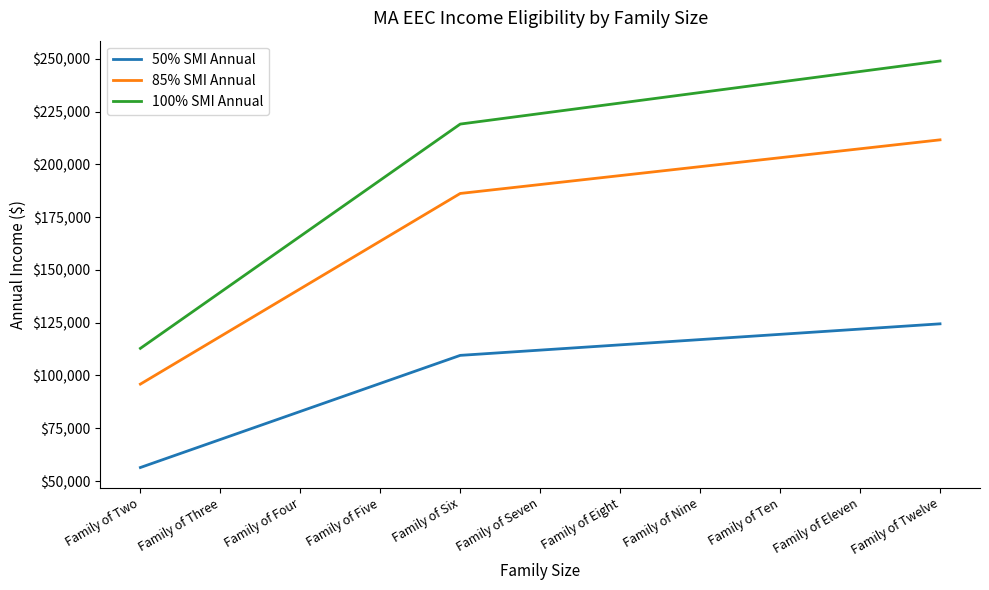

What is the lowest value of the 85% SMI Annual series?

95922